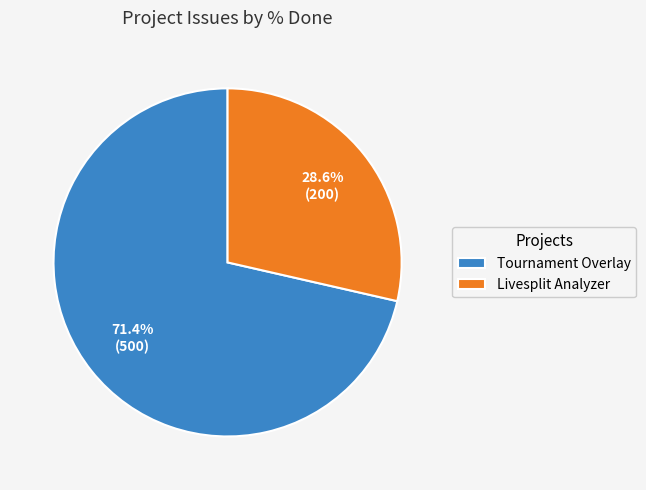

Which has a higher value, Livesplit Analyzer or Tournament Overlay?

Tournament Overlay